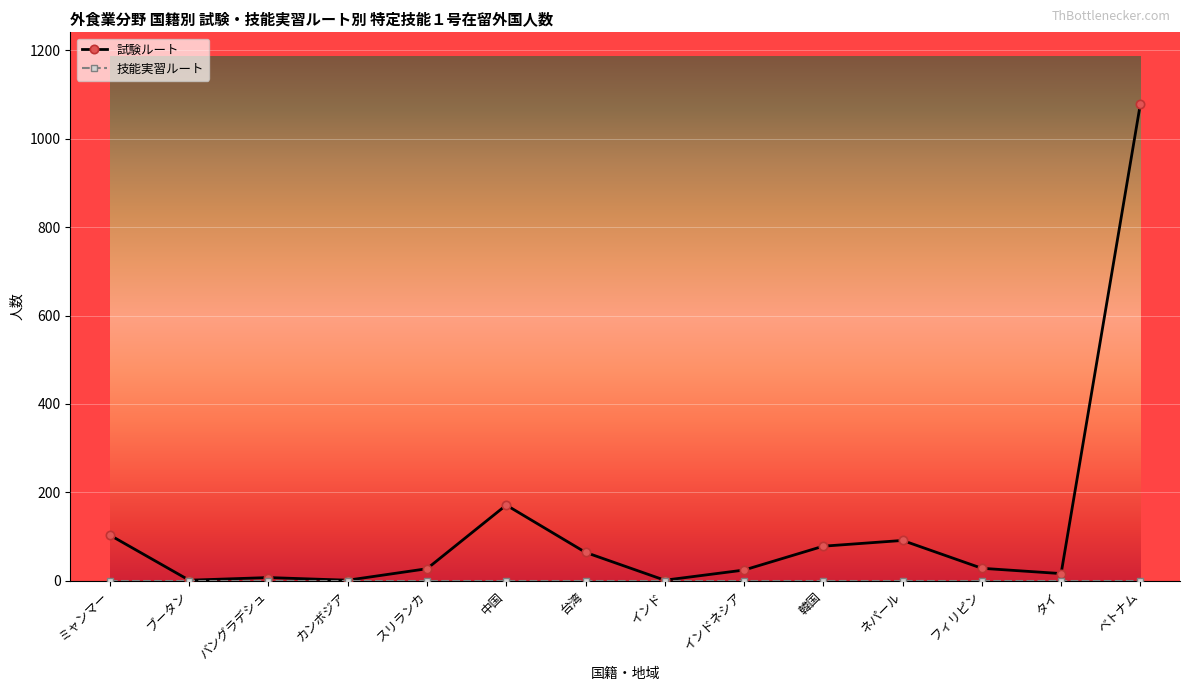

What is the highest value of the 試験ルート series?

1079